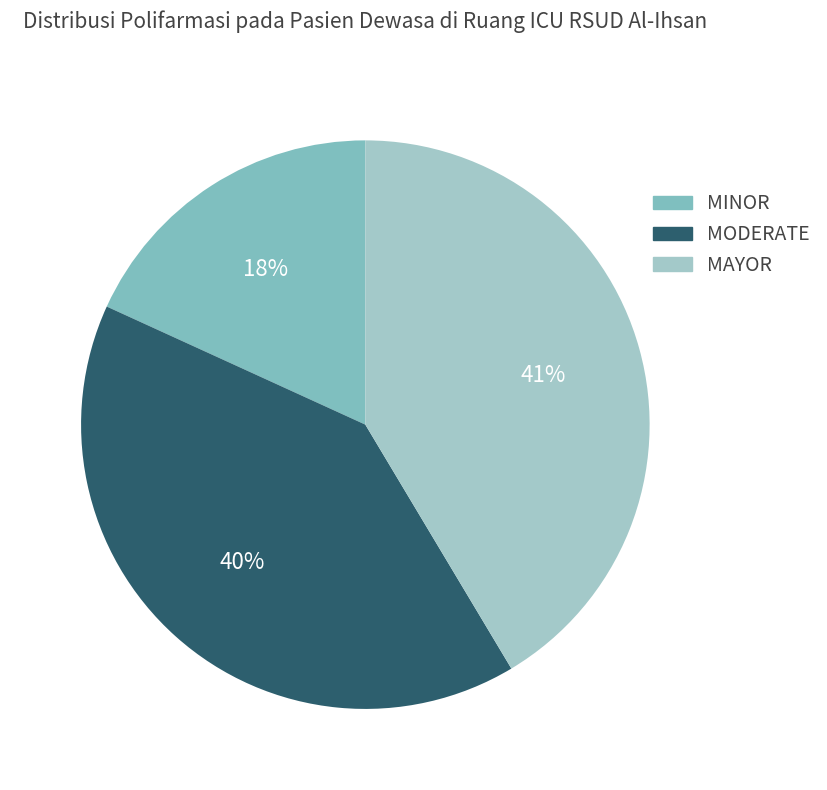

Between MAYOR and MODERATE, which is larger?

MAYOR